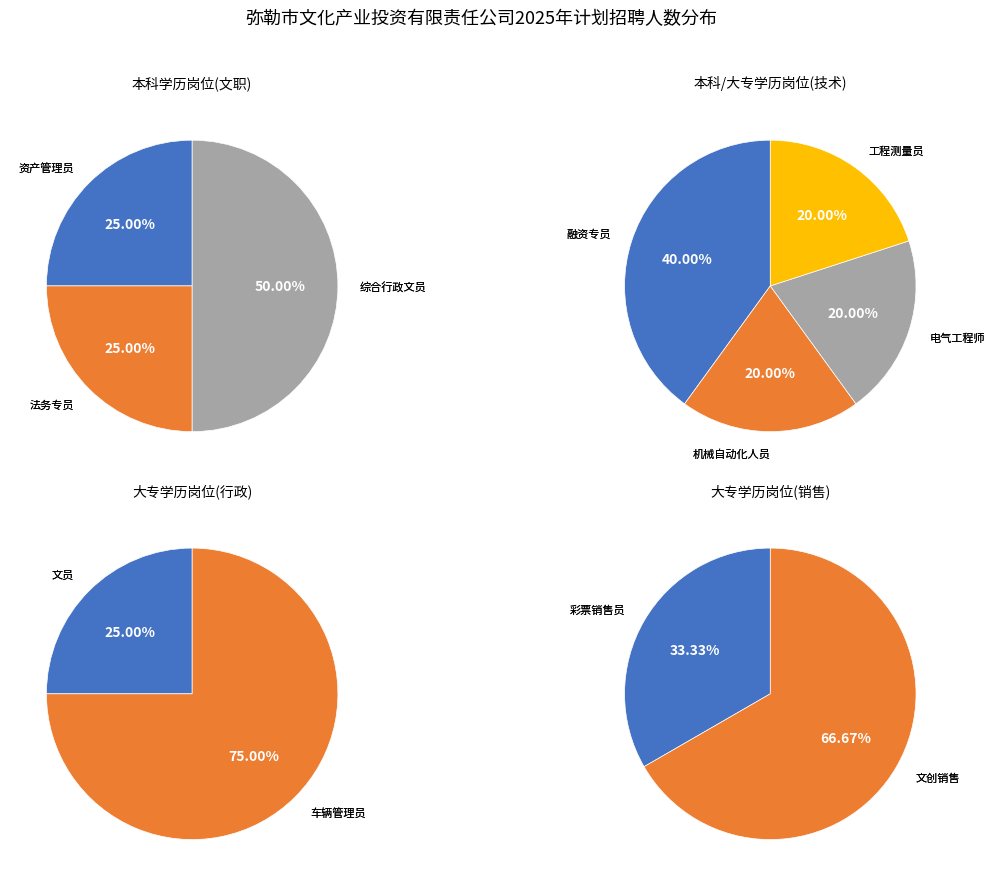

Is 机械自动化人员 the majority of the pie?

No